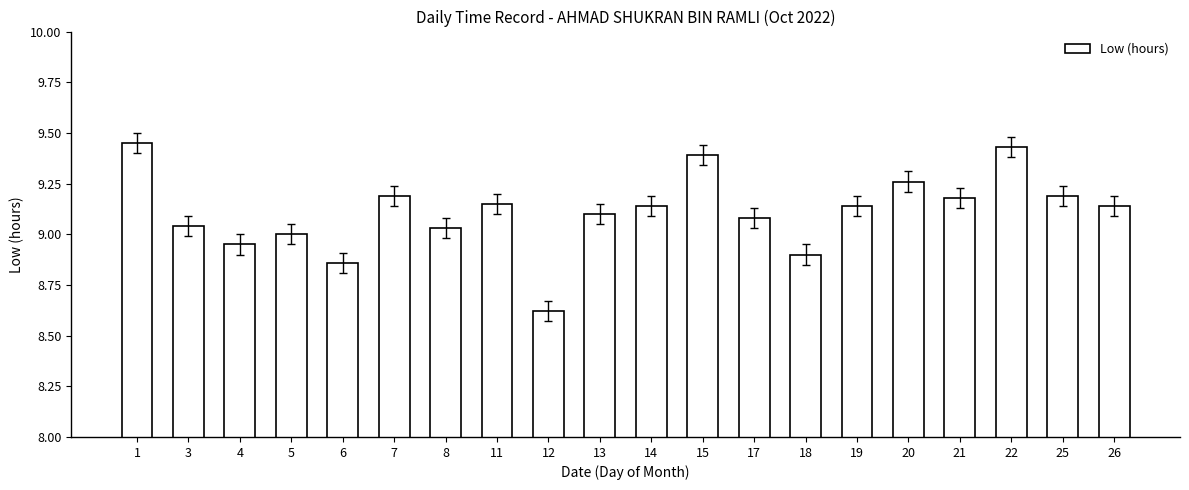

Is it true that the value at 17 is 15.2?

False